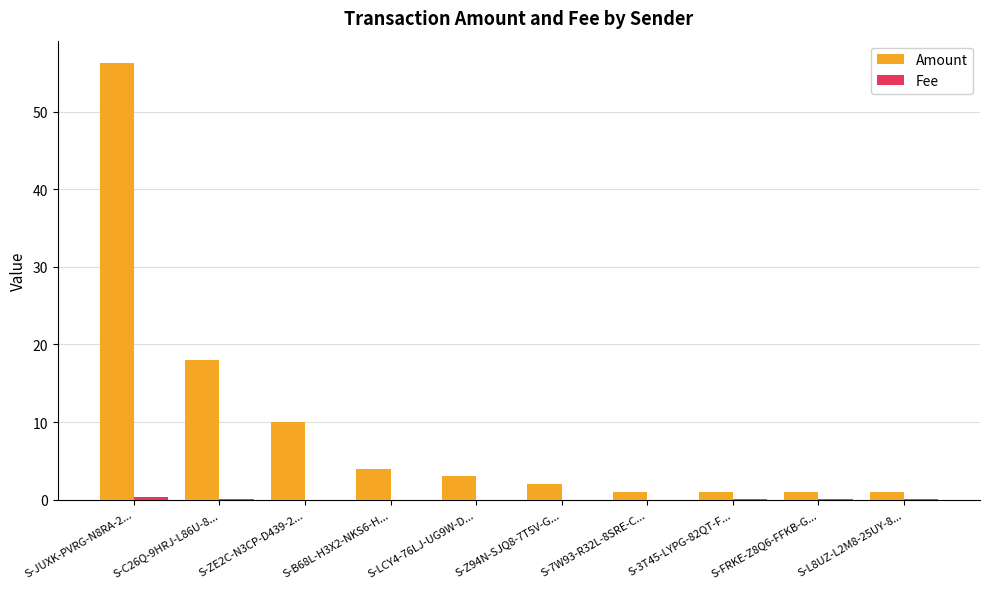

Which series has the largest total across all categories?

Amount